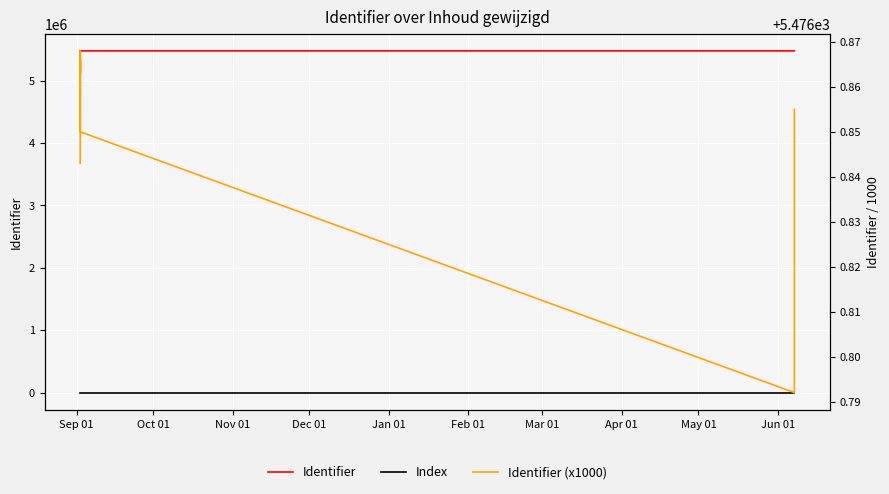

True or false: Identifier (x1000) has a value of 2127.9 at Mar 01.

False